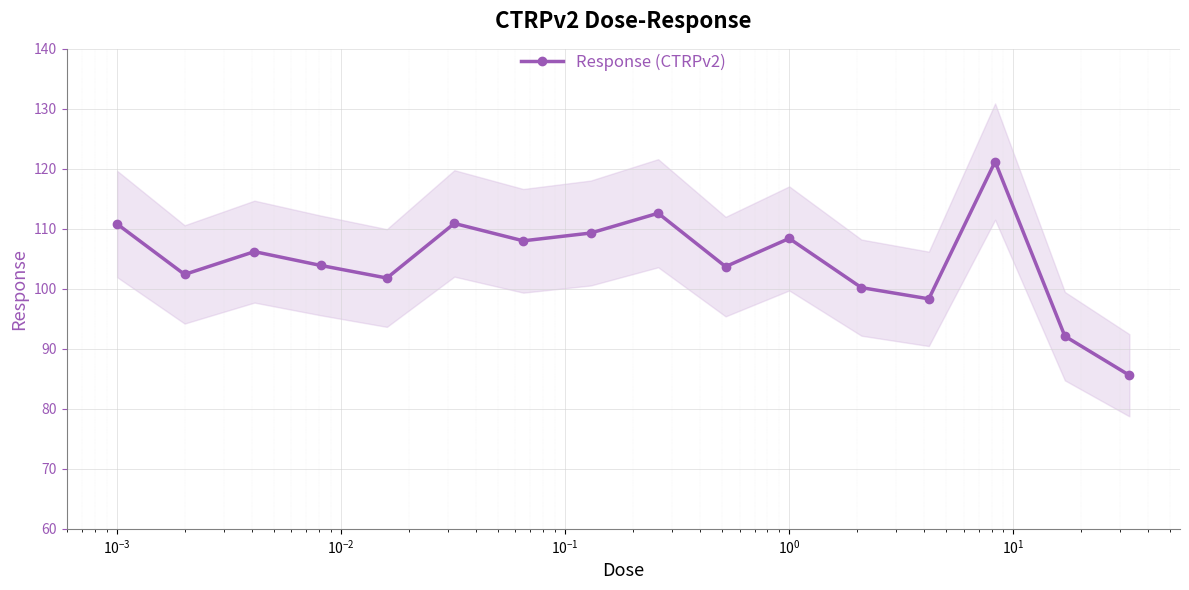

How many interior local peaks does the Response (CTRPv2) series have?

5